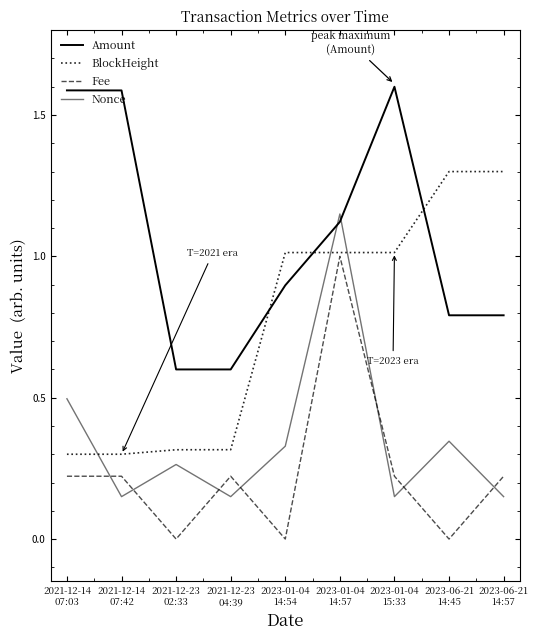

At which category is the sum across all series the highest?

2023-01-04
14:57